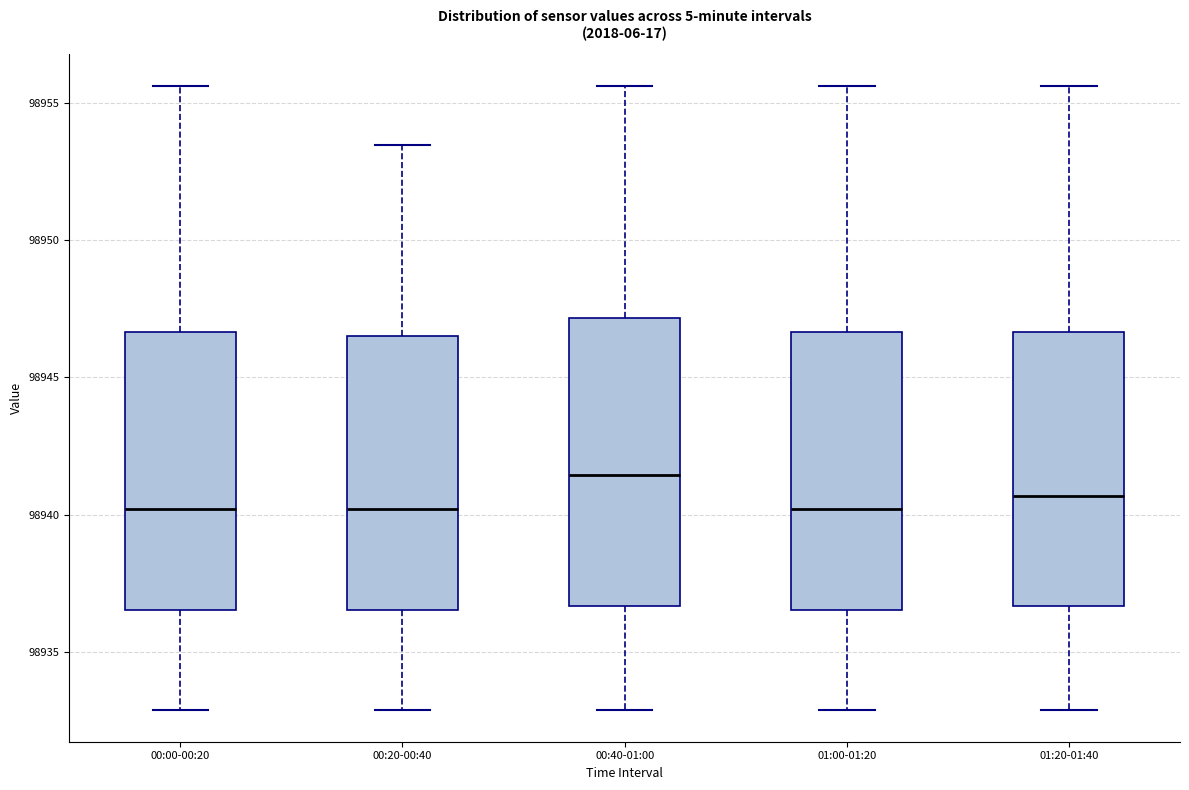

Reading left to right, read every box against the y-axis: the position of its median line, the range the box covers, and the ends of its whiskers. The values are not printed on the chart, so give them approximately, as read against the axis.

00:00-00:20: median 98940.0, box 98936.5 to 98946.5, whiskers 98933.0 to 98955.5
00:20-00:40: median 98940.0, box 98936.5 to 98946.5, whiskers 98933.0 to 98953.5
00:40-01:00: median 98941.5, box 98936.5 to 98947.0, whiskers 98933.0 to 98955.5
01:00-01:20: median 98940.0, box 98936.5 to 98946.5, whiskers 98933.0 to 98955.5
01:20-01:40: median 98940.5, box 98936.5 to 98946.5, whiskers 98933.0 to 98955.5